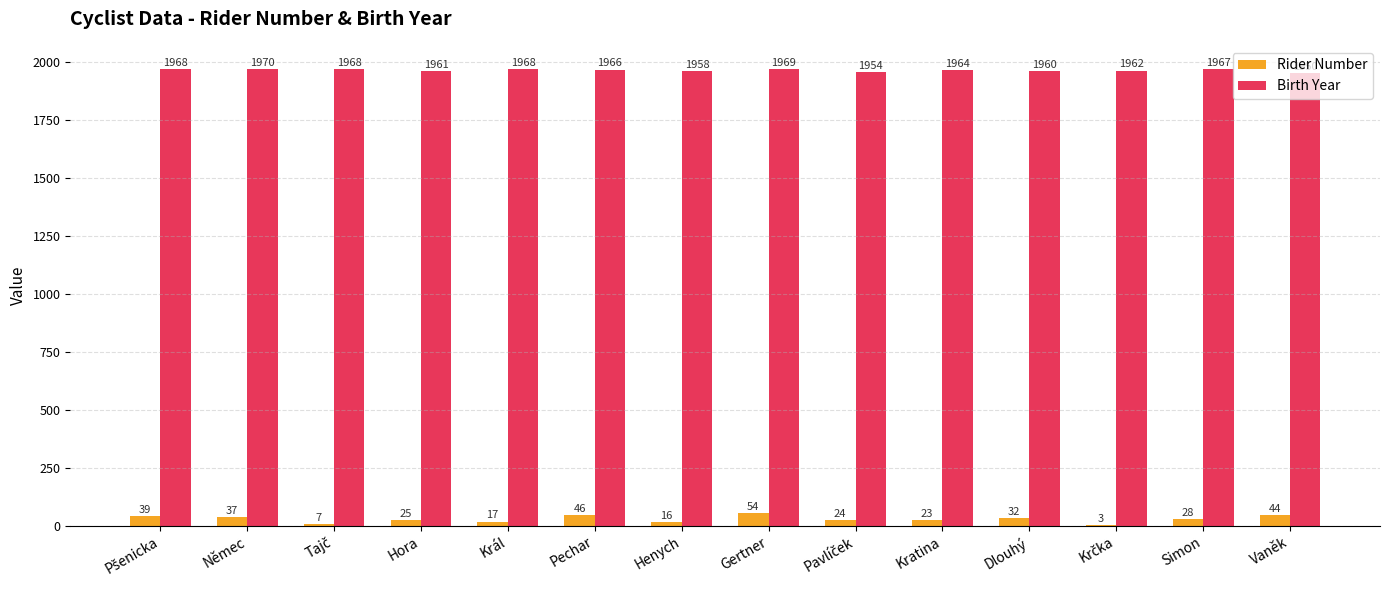

The Birth Year series shows 1969 at Gertner. True or false?

True